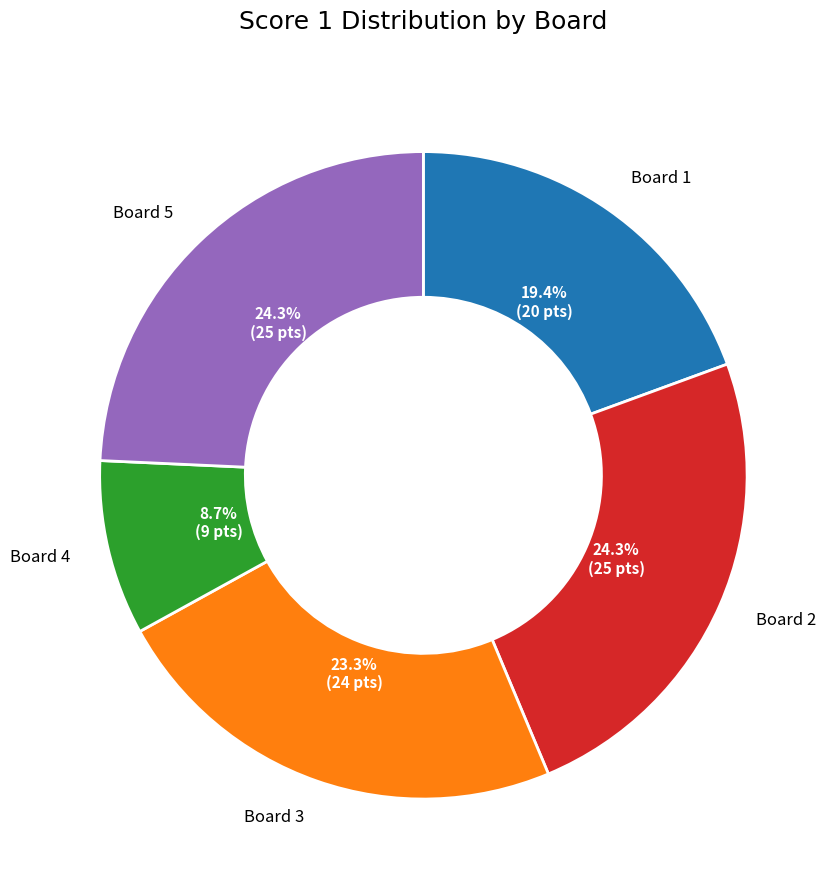

Does any single category account for the majority?

No